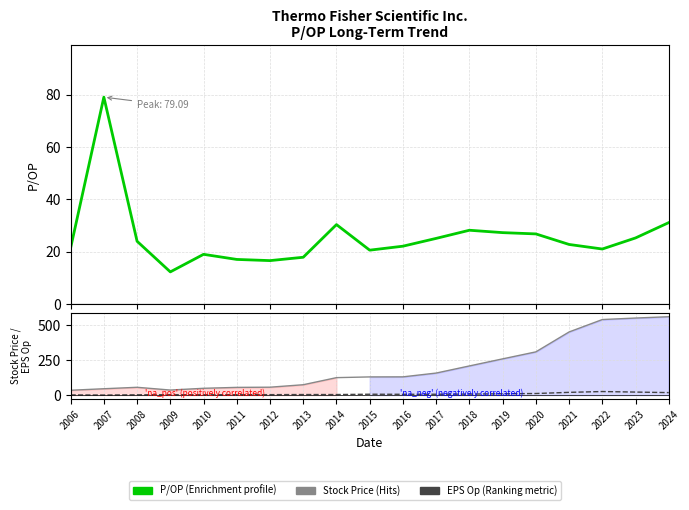

Reading left to right, what are all the values shown in this chart?

P/OP: 2006=21.5	2007=79.1	2008=24.0	2009=12.3	2010=19.0	2011=17.1	2012=16.6	2013=17.9	2014=30.4	2015=20.6	2016=22.1	2017=25.1	2018=28.2	2019=27.3	2020=26.8	2021=22.8	2022=21.1	2023=25.3	2024=31.2
Stock Price: 2006=34.8	2007=45.6	2008=55.9	2009=36.3	2010=48.8	2011=55.3	2012=56.6	2013=74.2	2014=124.9	2015=130.1	2016=130.6	2017=157.7	2018=208.6	2019=259.1	2020=309.2	2021=451.5	2022=540.2	2023=551.0	2024=560.5
EPS Op: 2006=1.6	2007=0.6	2008=2.3	2009=2.9	2010=2.6	2011=3.2	2012=3.4	2013=4.1	2014=4.1	2015=6.3	2016=5.9	2017=6.3	2018=7.4	2019=9.5	2020=11.5	2021=19.8	2022=25.6	2023=21.8	2024=18.0